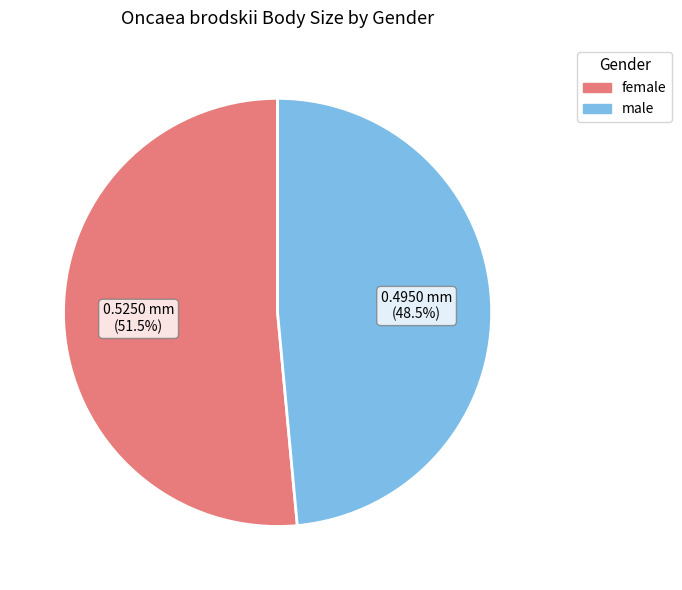

How many segments does this pie chart have?

2